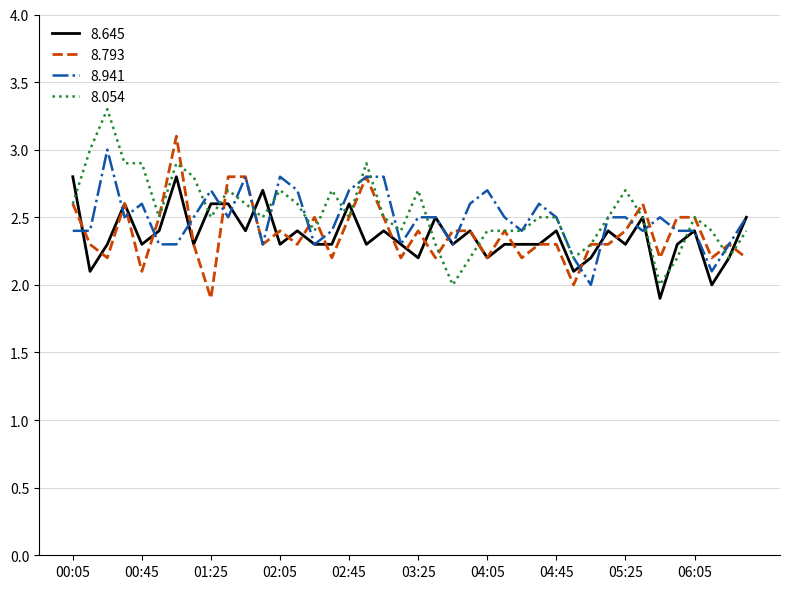

What is the maximum value for 8.941?

3.0